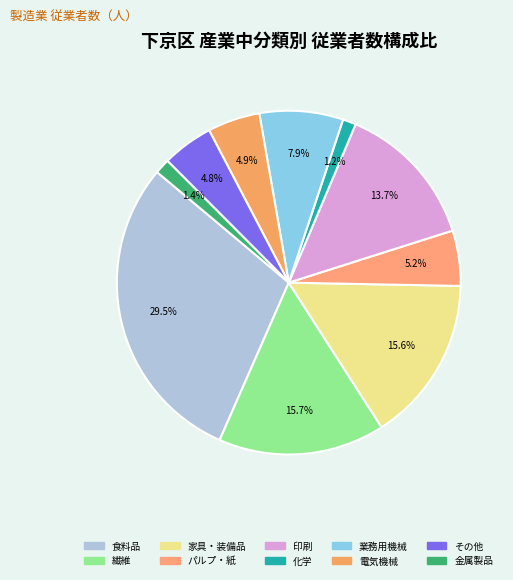

Is there a majority slice in this chart?

No